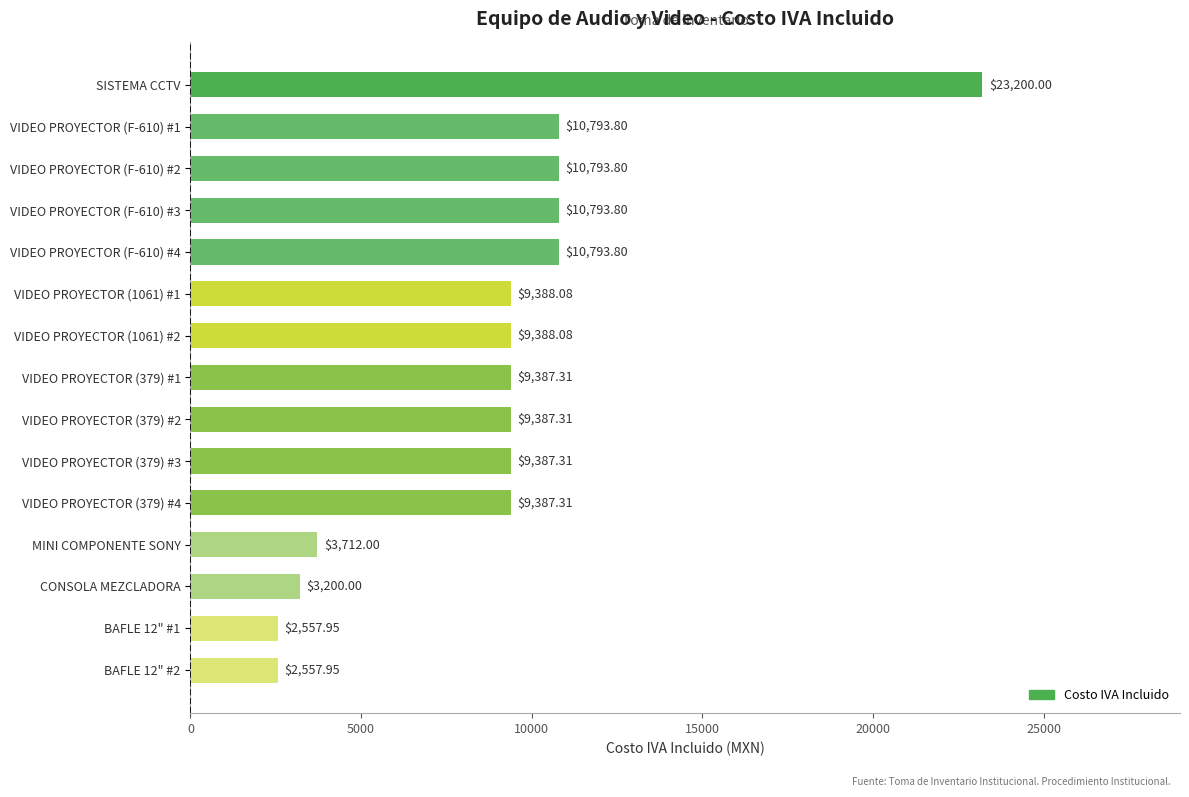

What is the average value?

8981.9